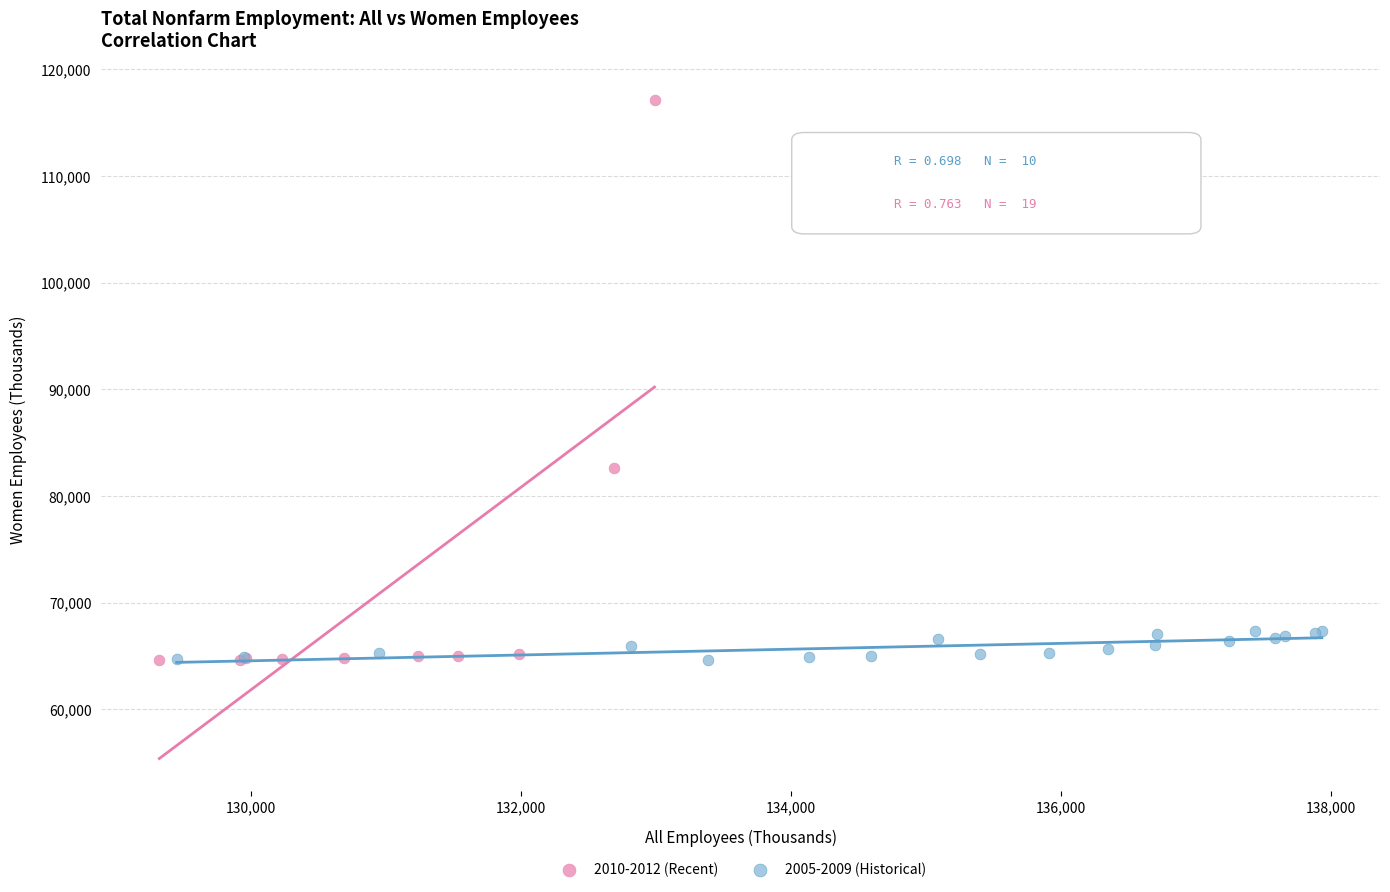

Which series has the largest Y range (max minus min)?

2010-2012 (Recent)